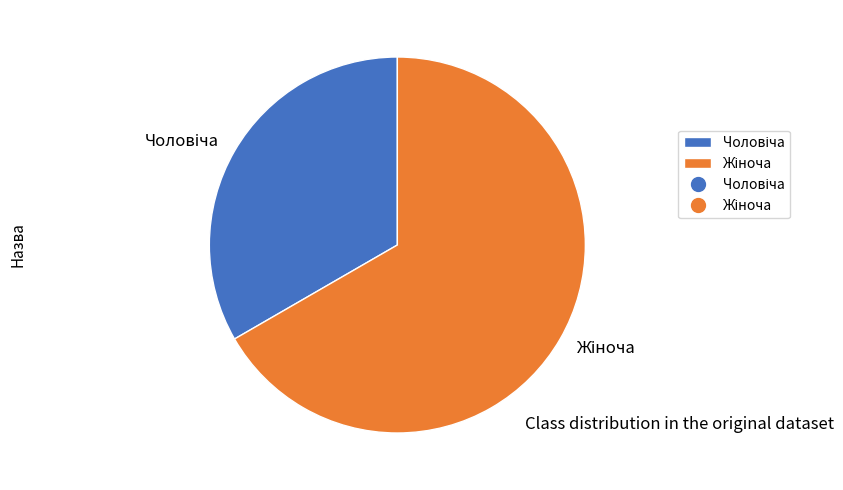

Count the number of slices in the pie.

2